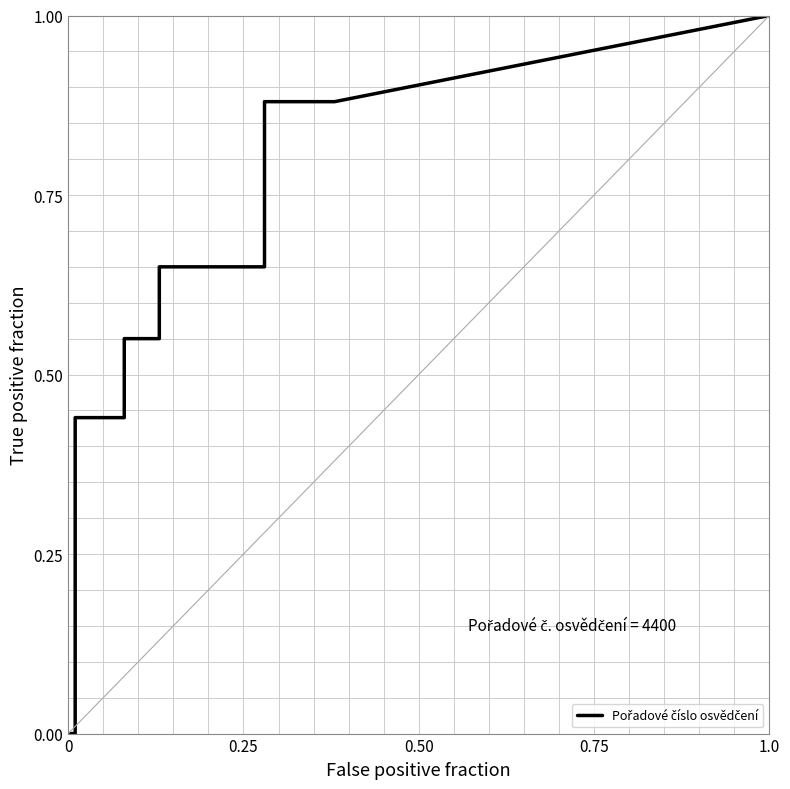

How many lines are shown in the chart?

1